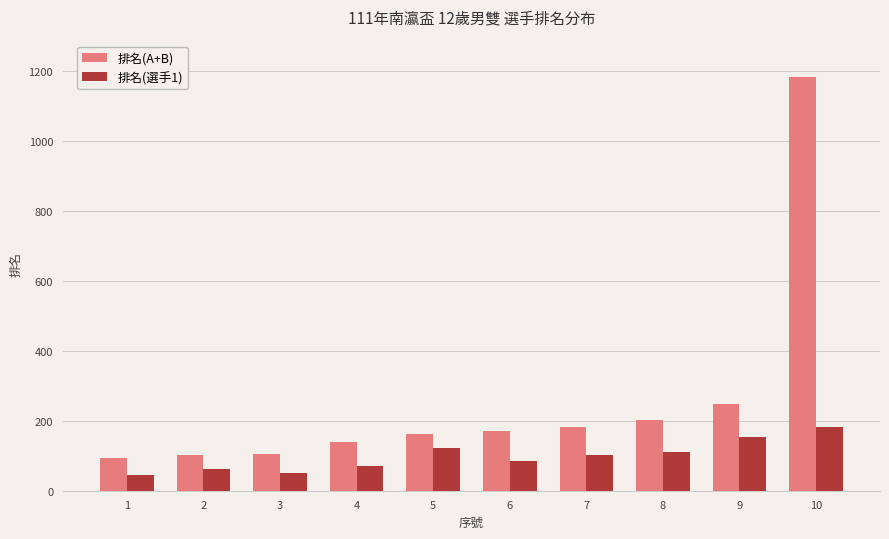

What is the spread (max minus min) of values at 2?

41